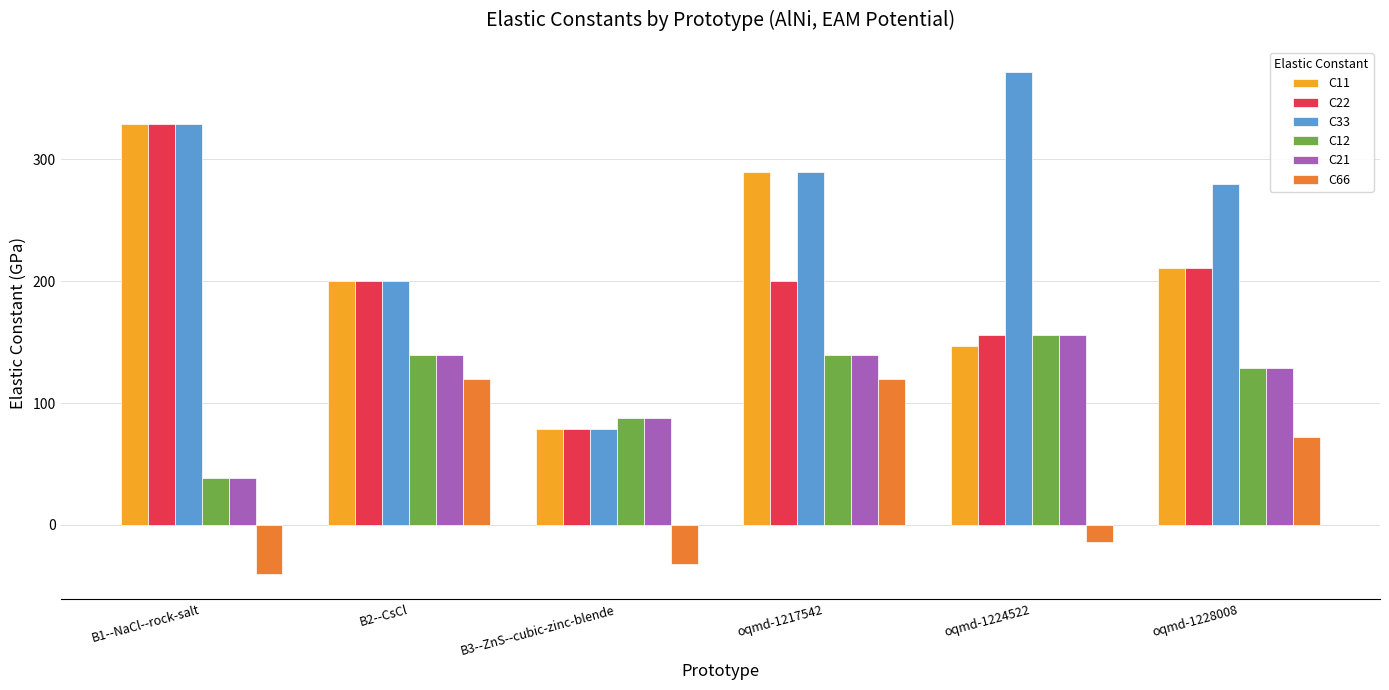

What is the difference between the highest and lowest values at oqmd-1217542?

169.8